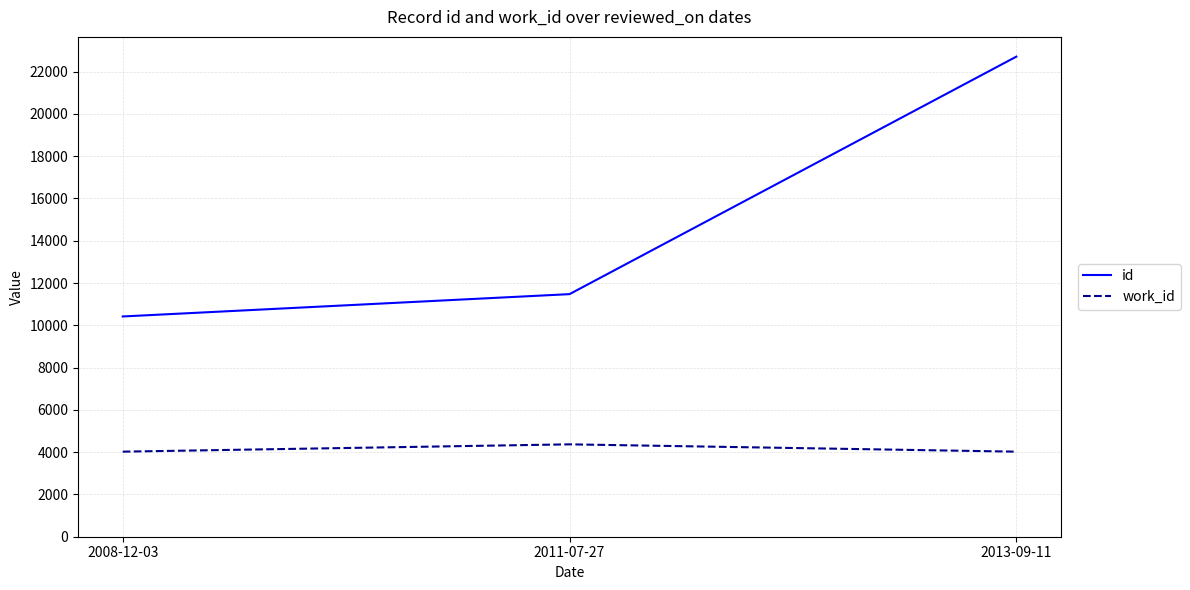

Read the id value at 2013-09-11, to the nearest 10.

22710